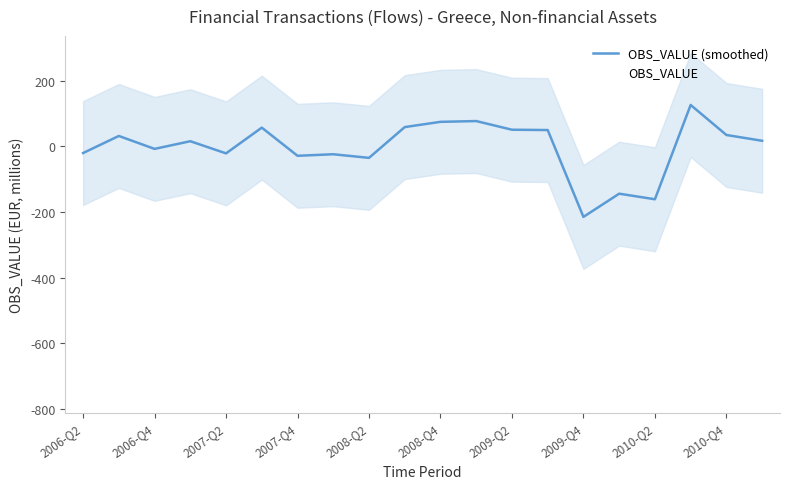

Is the value of OBS_VALUE at 2010-Q4 greater than the value of OBS_VALUE (smoothed) at 14?

Yes